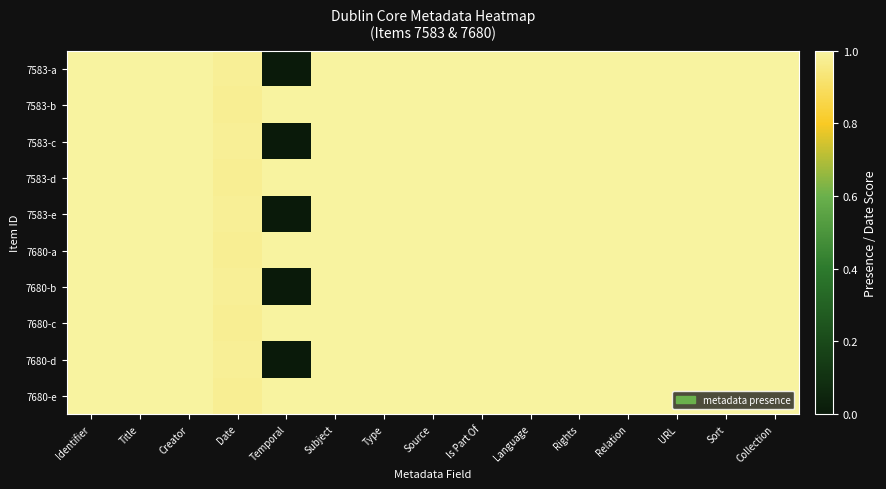

Which category has the highest value across all series?

Identifier